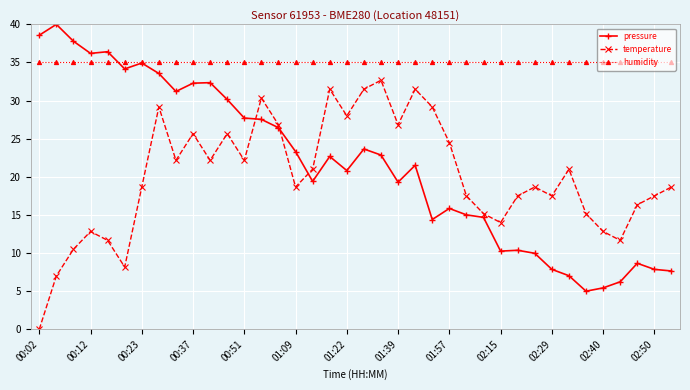

List the series in order of their peak value, highest first.

pressure, humidity, temperature